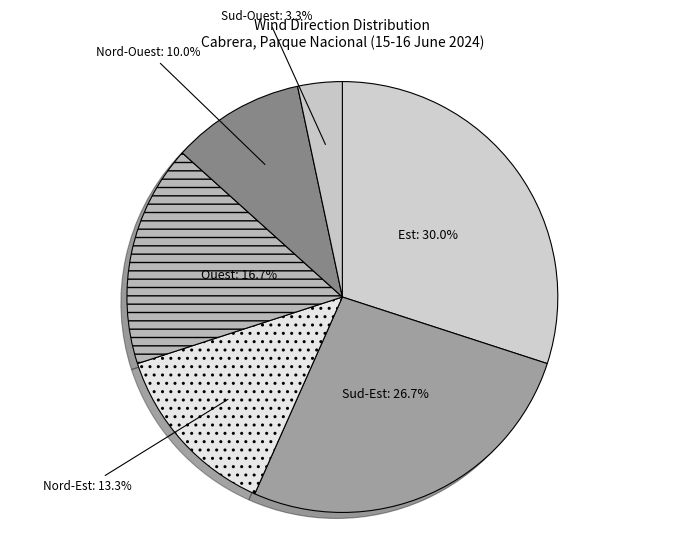

To the nearest percent, what is the difference between the largest and smallest slice percentages?

27%